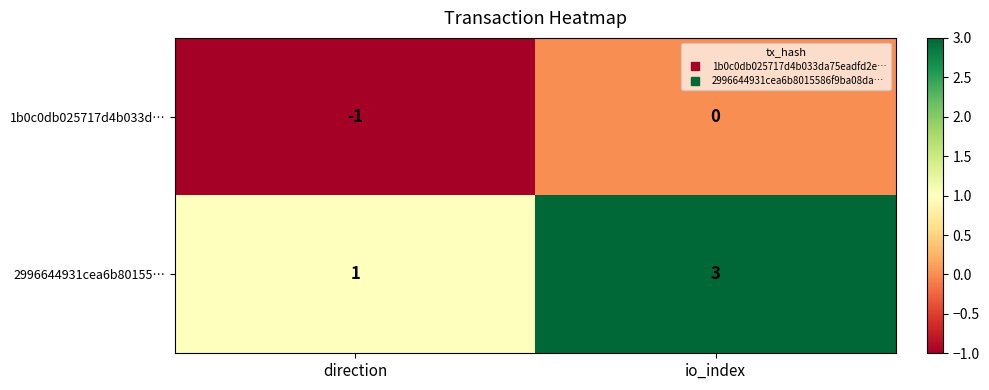

Reading left to right, extract all data points from this chart.

1b0c0db025717d4b033d…: -1	0
2996644931cea6b80155…: 1	3